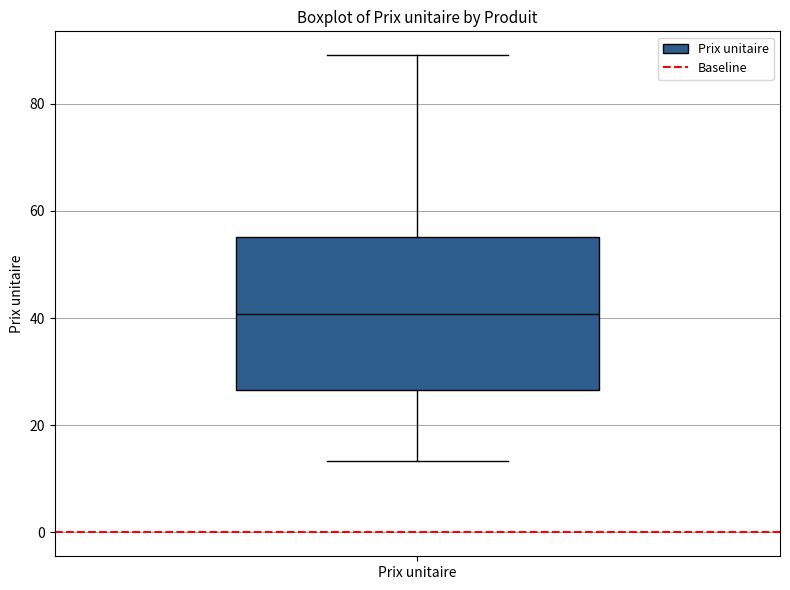

Read this box plot against the y-axis: the position of the median line, the range covered by the box, and the ends of both whiskers. The values are not printed on the chart, so give them approximately, as read against the axis.

median 40, box 26 to 56, whiskers 14 to 90